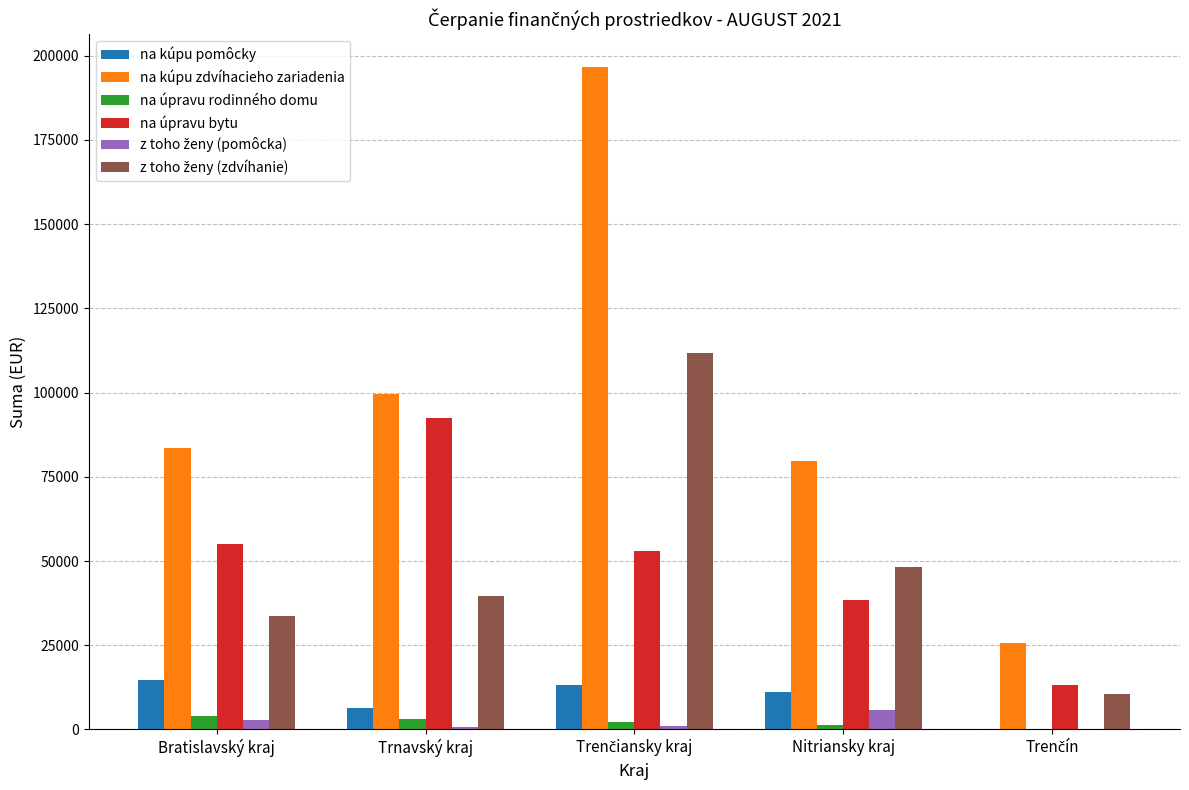

Which series has the largest total across all categories?

na kúpu zdvíhacieho zariadenia